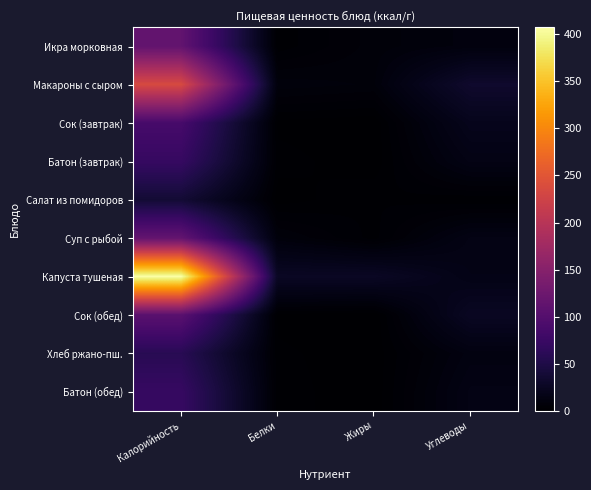

What is the total value across all series at Углеводы?

161.9